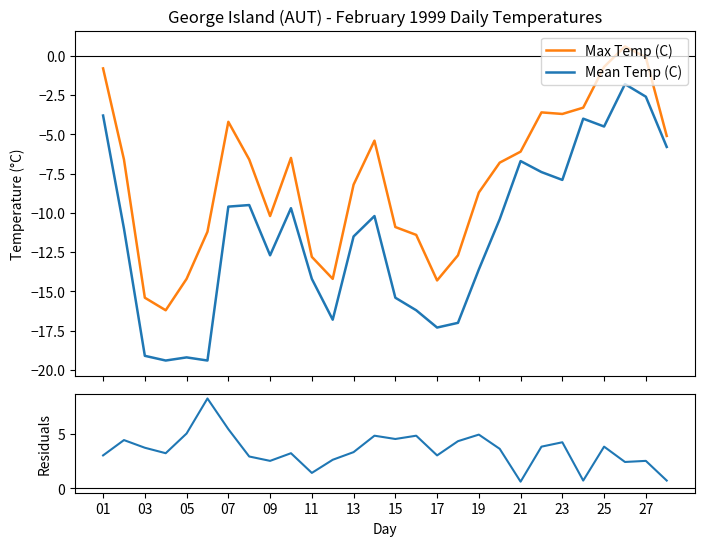

True or false: Max Temp (C) and Mean Temp (C) intersect in this chart.

False